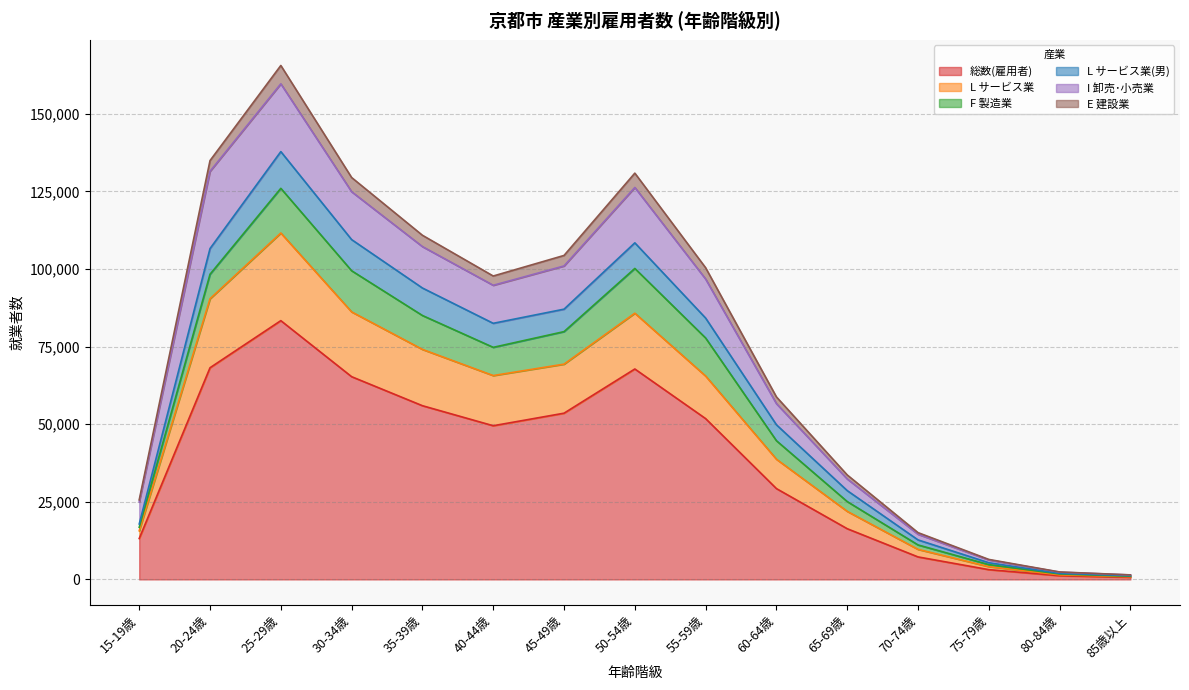

What is the approximate value of 総数(雇用者) at 75-79歳, to the nearest 50?

3150